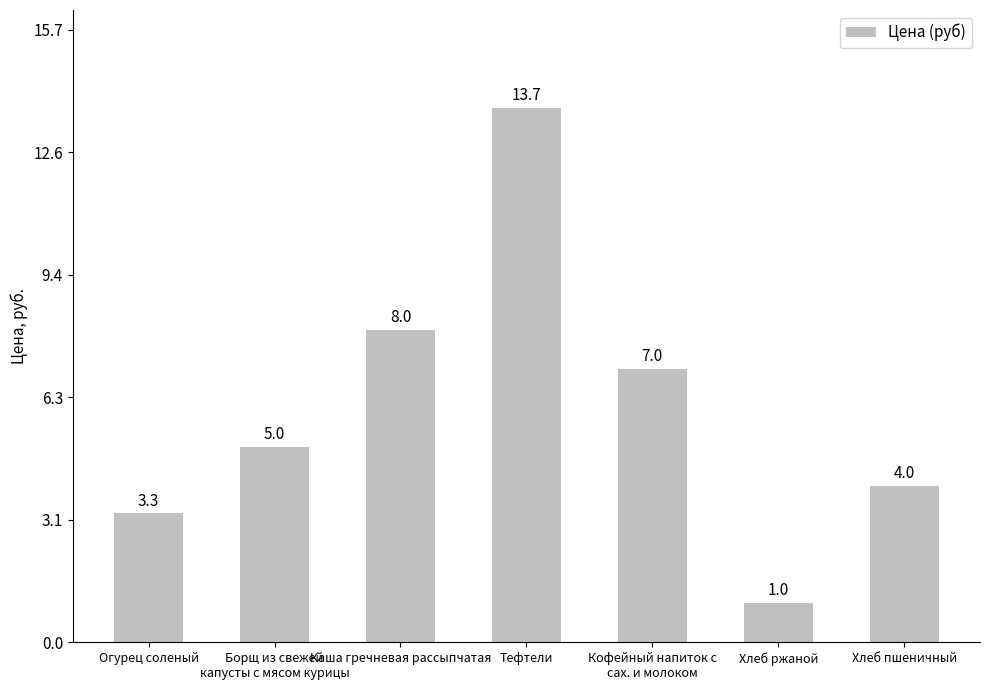

How many data points are less than 5?

3